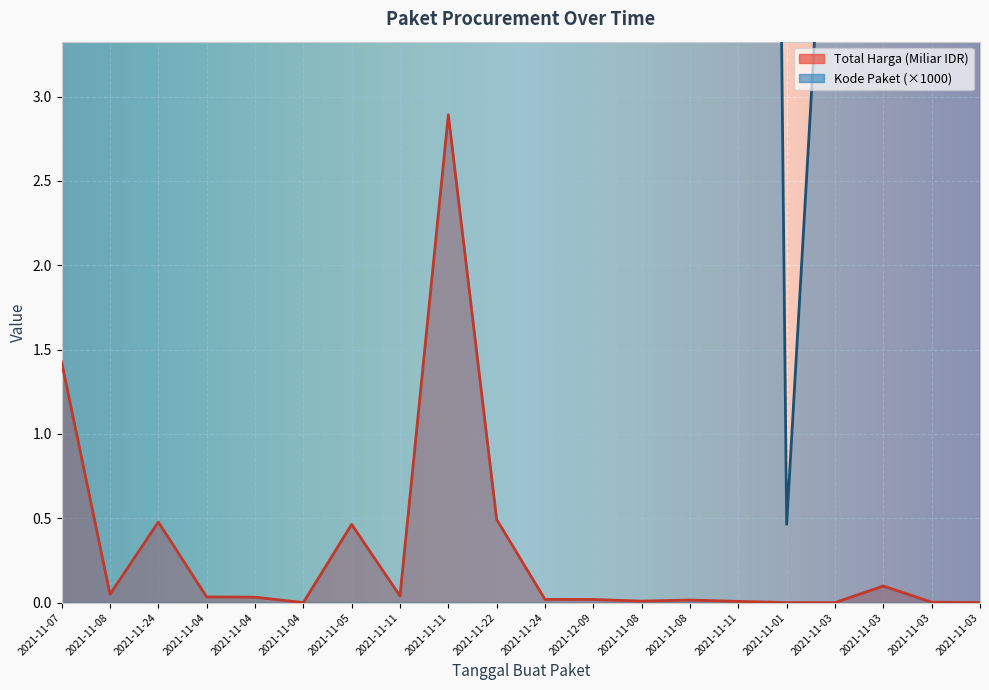

The value of Total Harga (Miliar) at 2021-11-24 is 0.0. True or false?

False